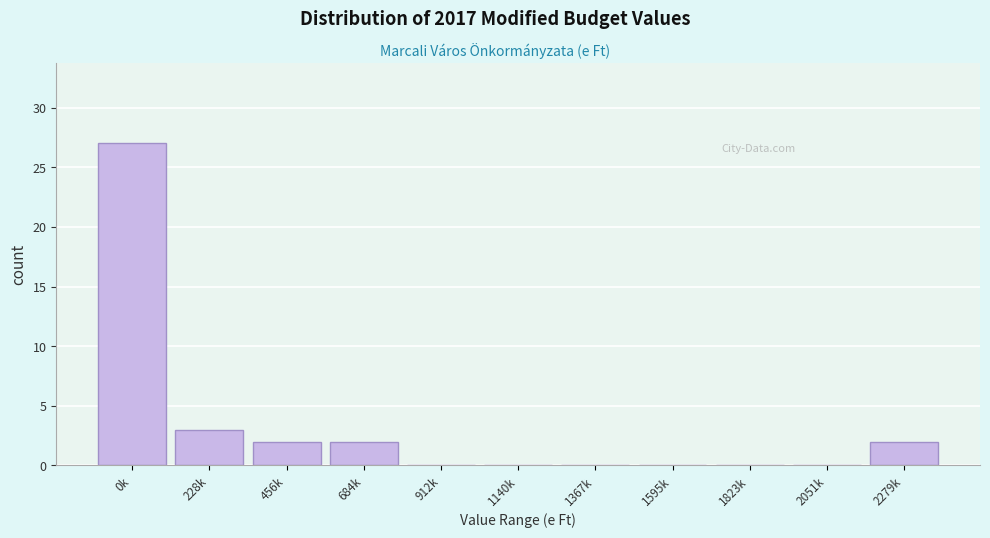

Reading right to left, what are all the values shown in this chart?

2279k=2	2051k=0	1823k=0	1595k=0	1367k=0	1140k=0	912k=0	684k=2	456k=2	228k=3	0k=27